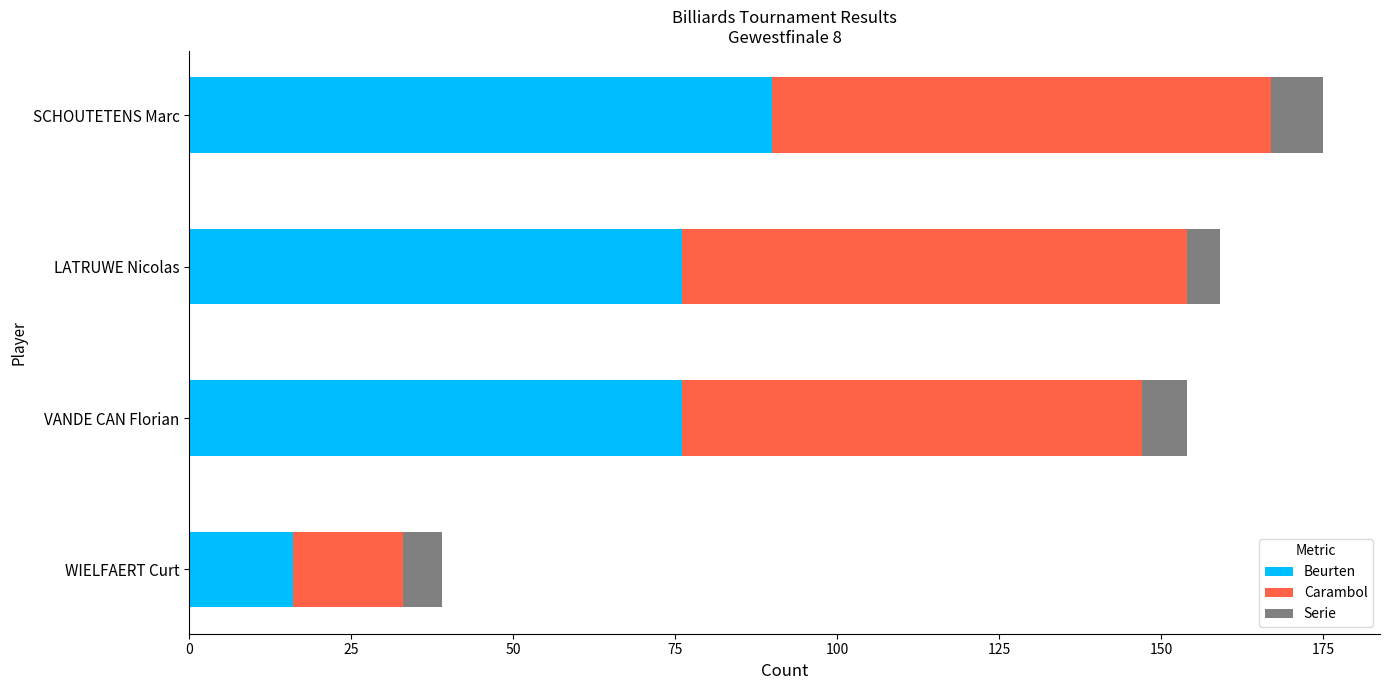

At which category is the sum across all series the highest?

SCHOUTETENS Marc